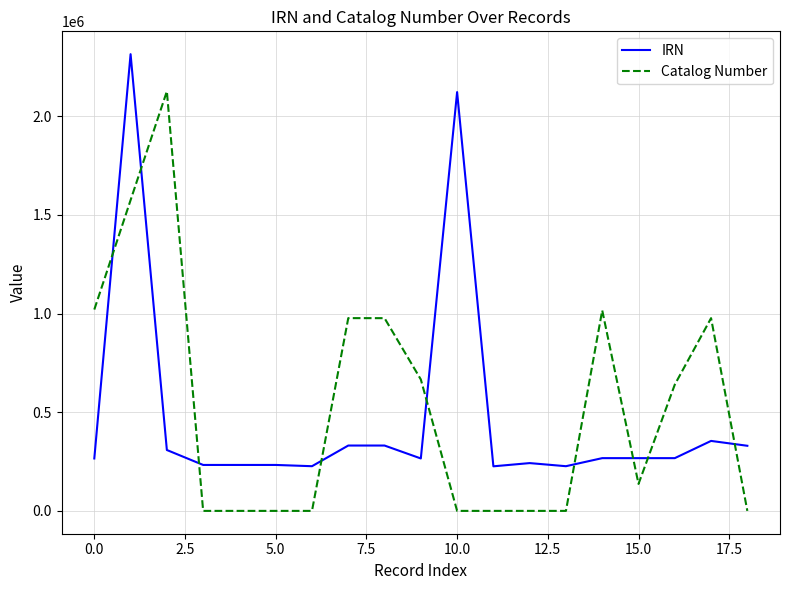

What is the average value of the IRN series?

475970